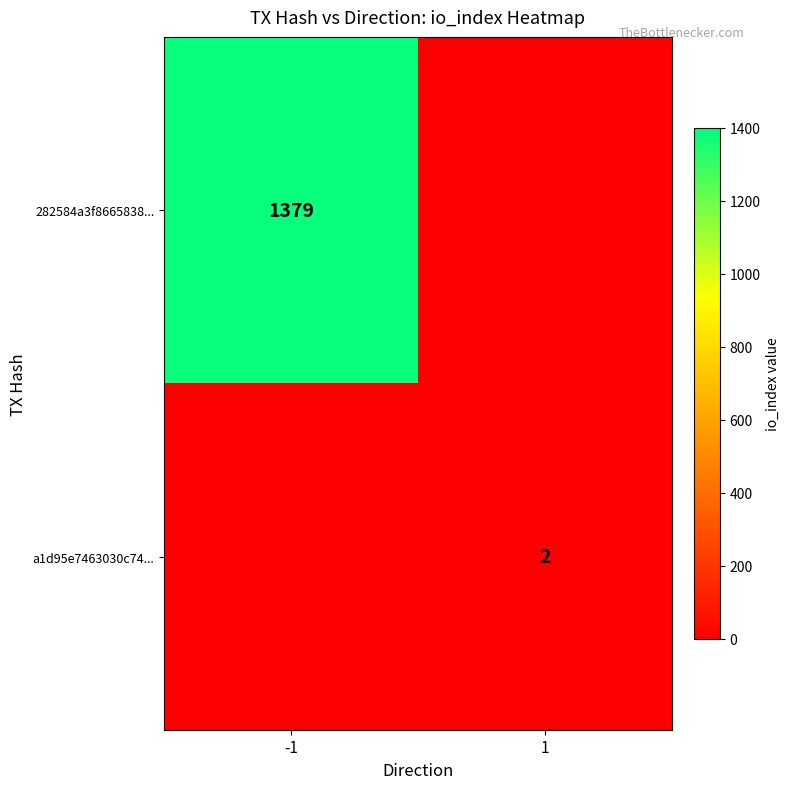

True or false: 282584a3f8665838... has a value of 1379 at -1.

True